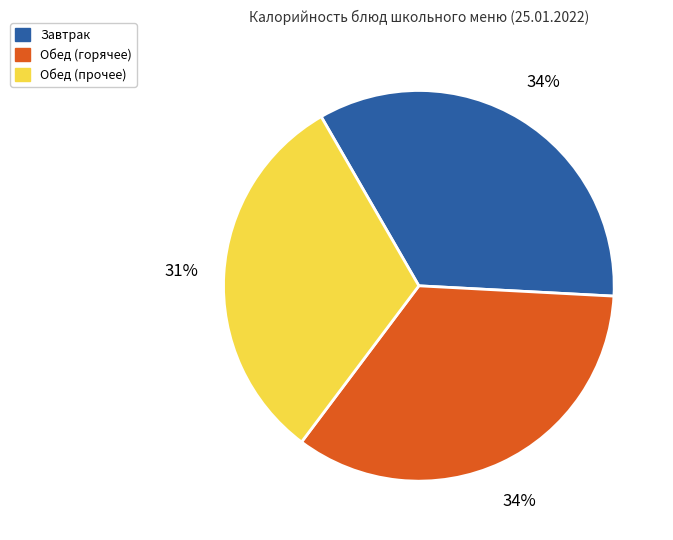

Is there a majority slice in this chart?

No